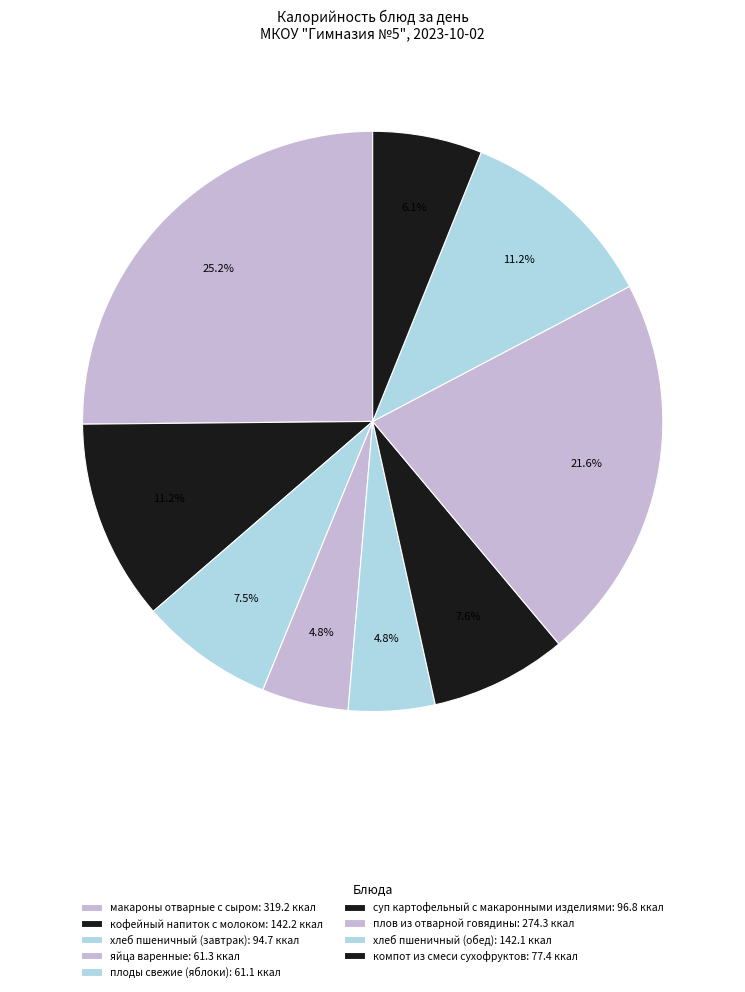

To the nearest percent, what portion does макароны отварные с сыром represent?

25%